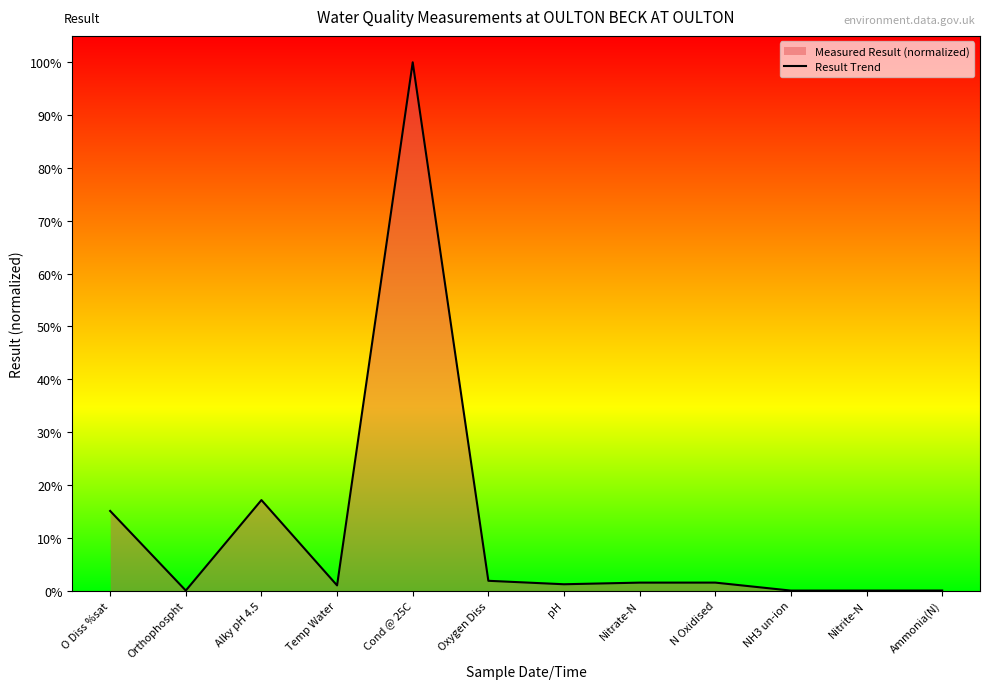

Where is the first local maximum?

Alky pH 4.5